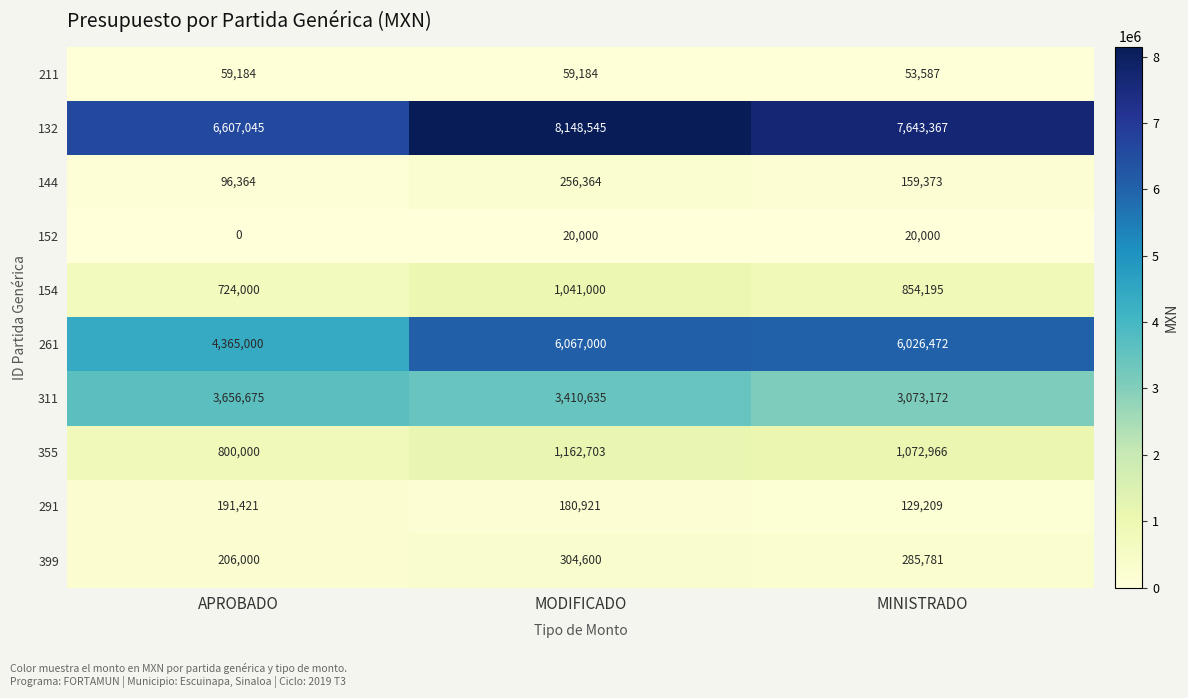

What is the maximum value shown in the chart?

8148545